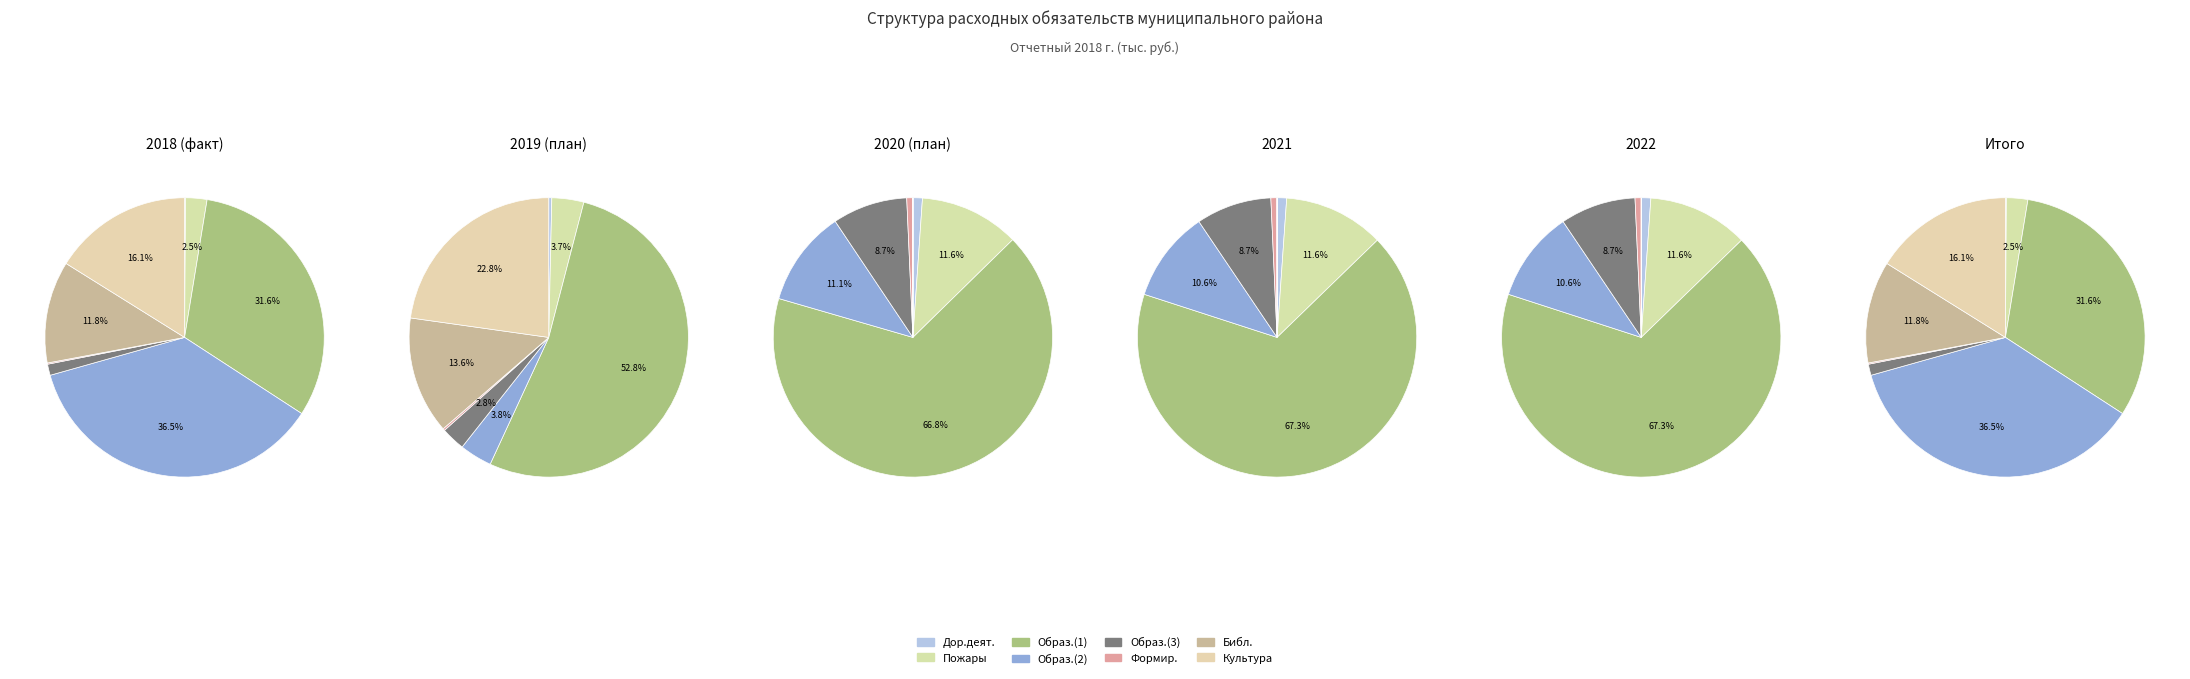

Combined, what portion of the pie is 1.1.1.21. осуществление в пределах and 1.1.1.27. формирование и содержание?

1.4%